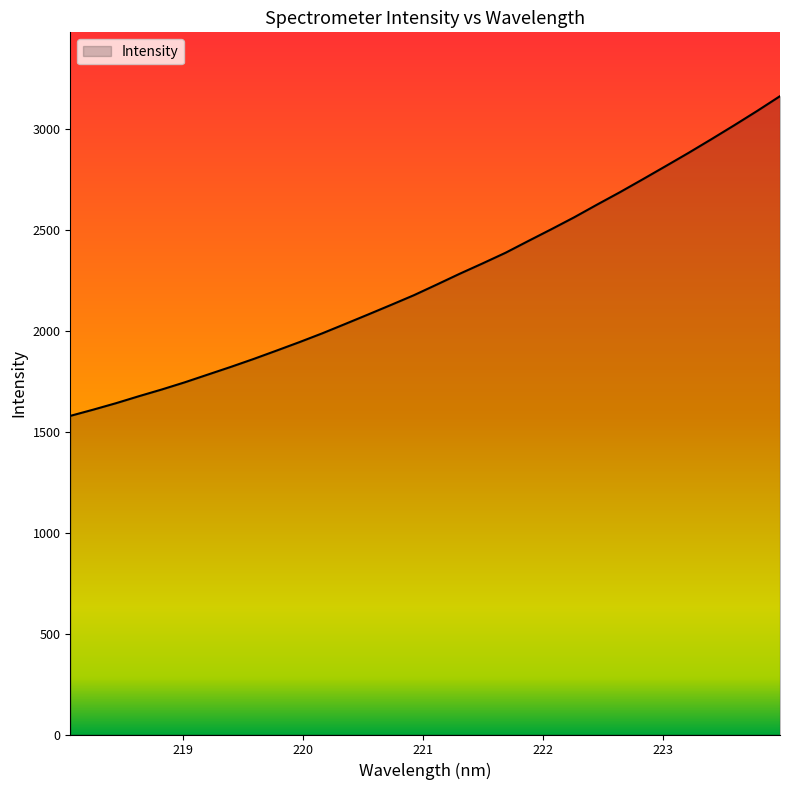

What is the greatest value displayed?

3162.9